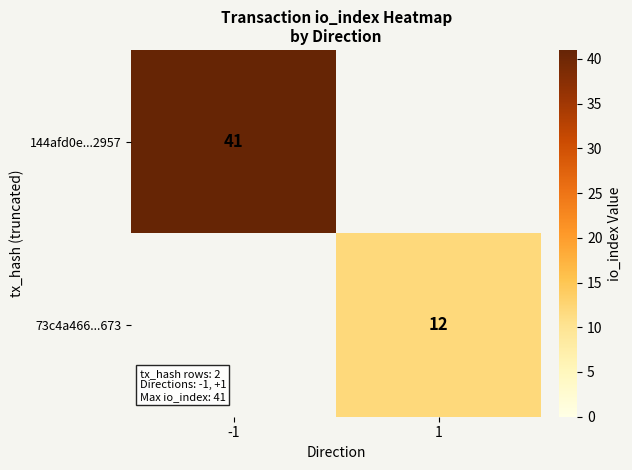

The 144afd0e...2957 series shows 72 at -1. True or false?

False